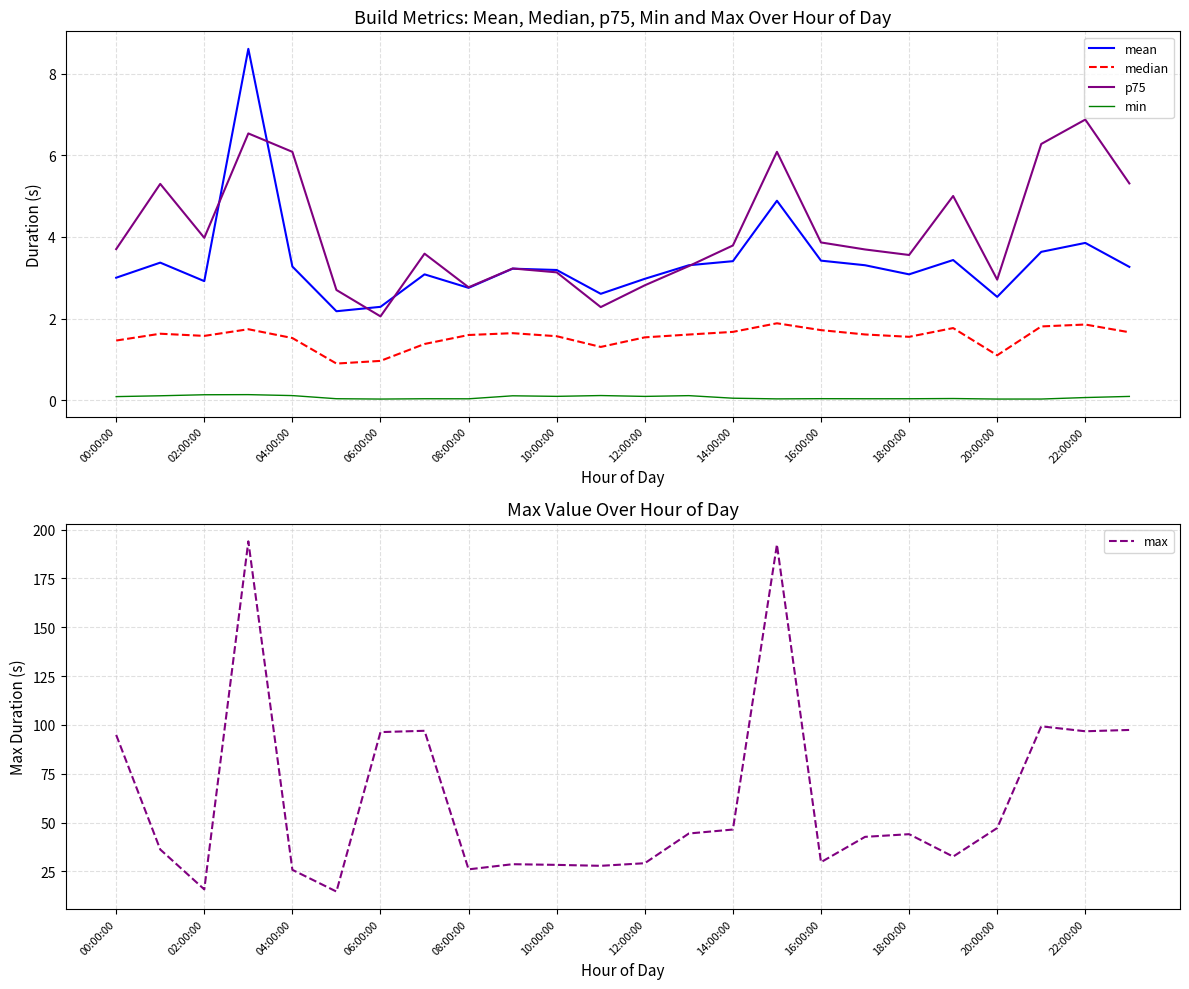

What is the minimum value for mean?

2.2